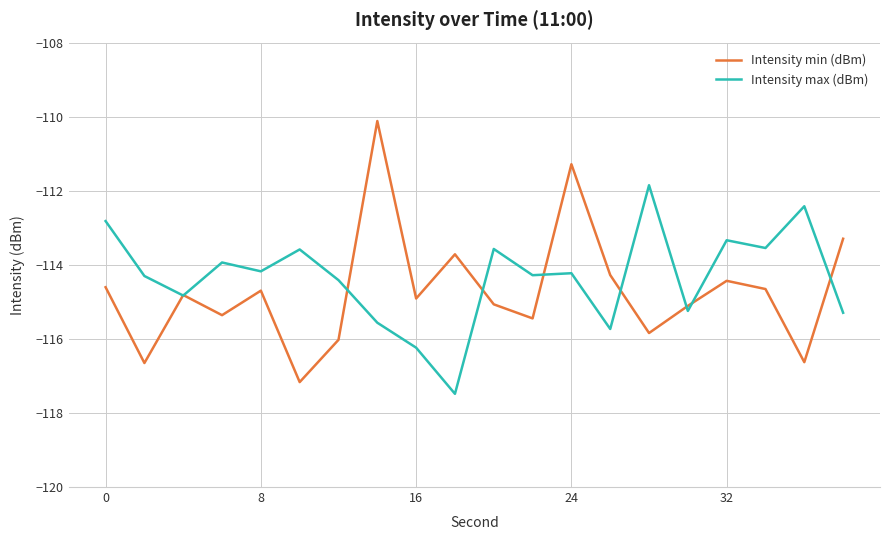

Which series has the largest range (max minus min)?

Intensity min (dBm)